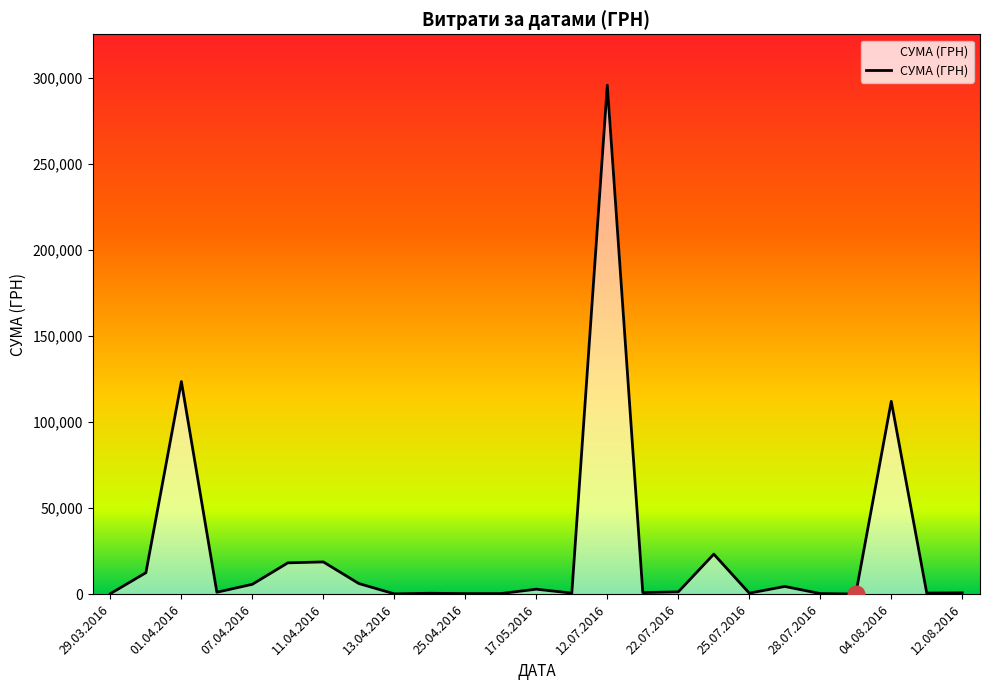

What is the greatest value displayed?

295638.6